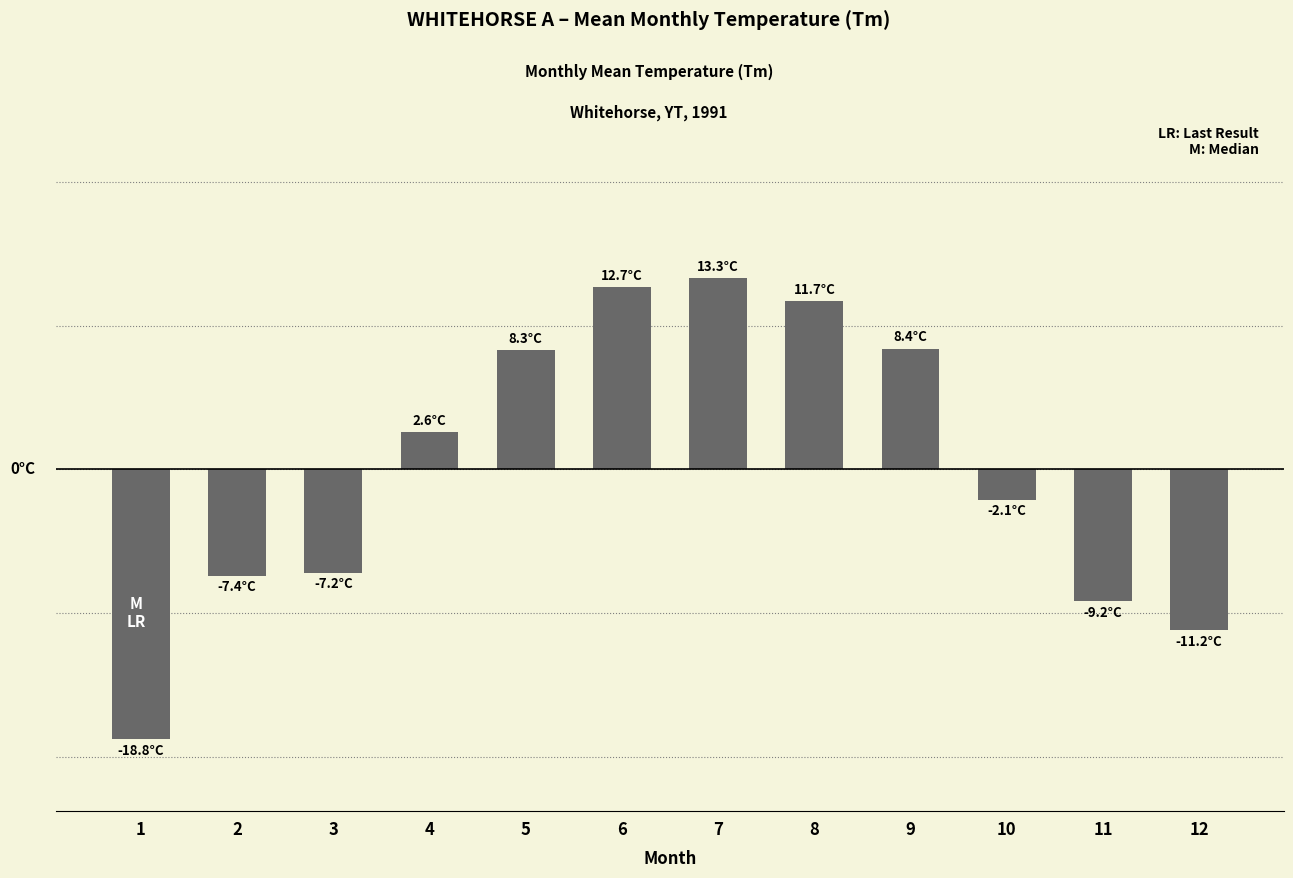

What is the change in value from 4 to 11?

-11.8